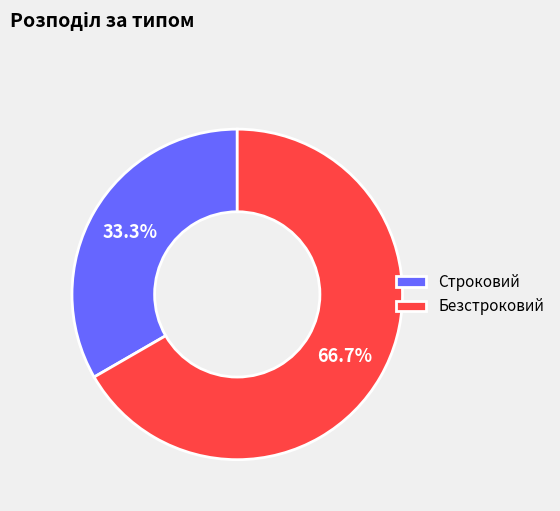

To the nearest percent, what is the difference between the largest and smallest slice percentages?

33%